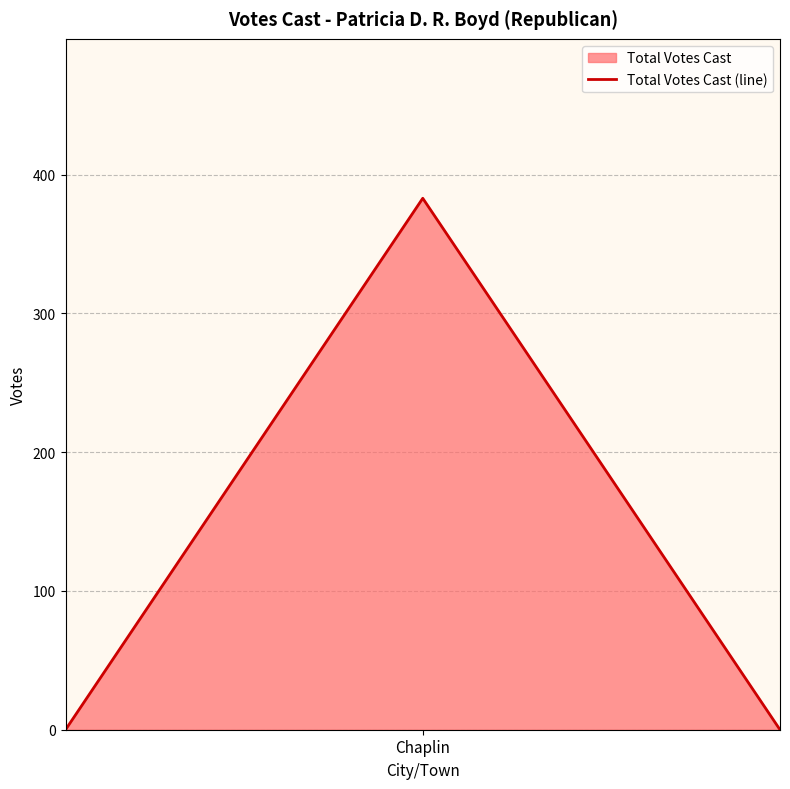

What is the maximum value shown in the chart?

383